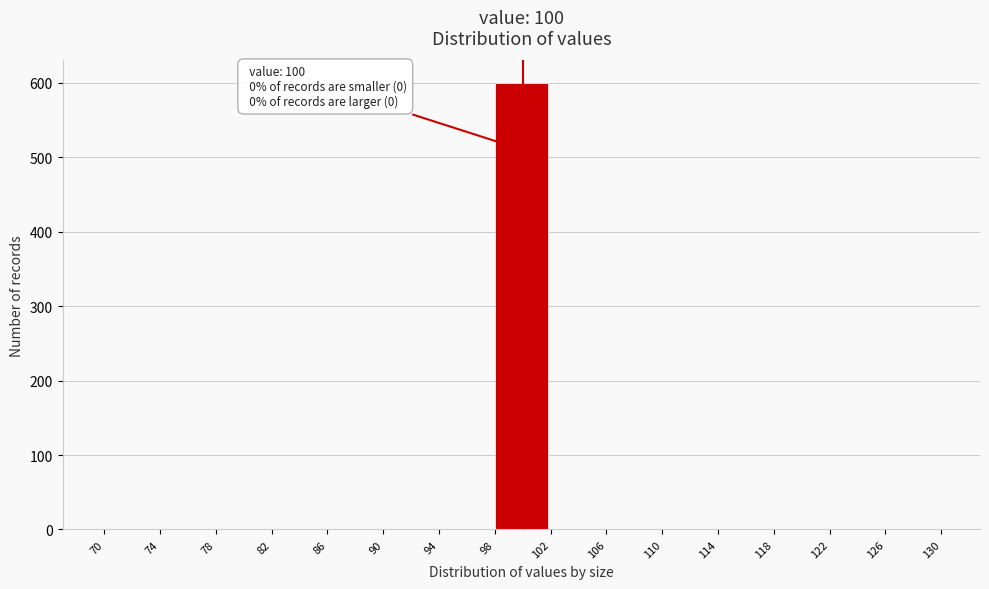

Which range on the x-axis has the tallest bar?

98 to 102